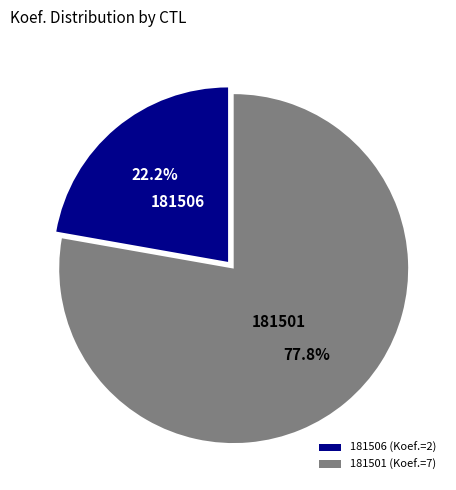

Does any single category account for the majority?

Yes